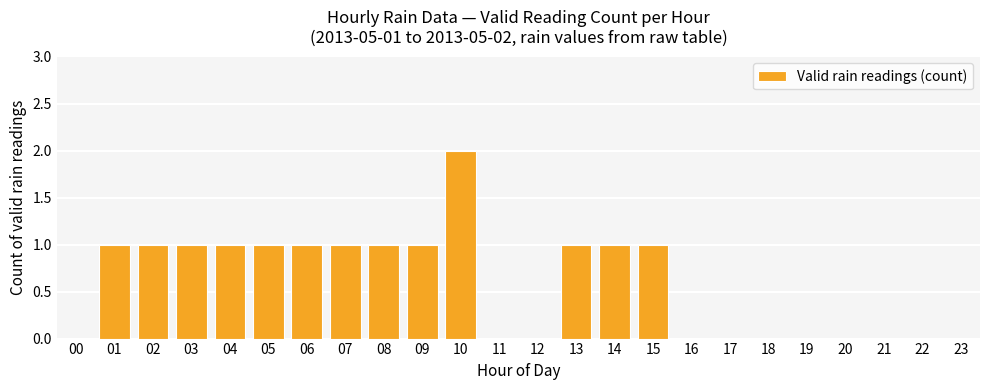

The value at 08 is 1. True or false?

True